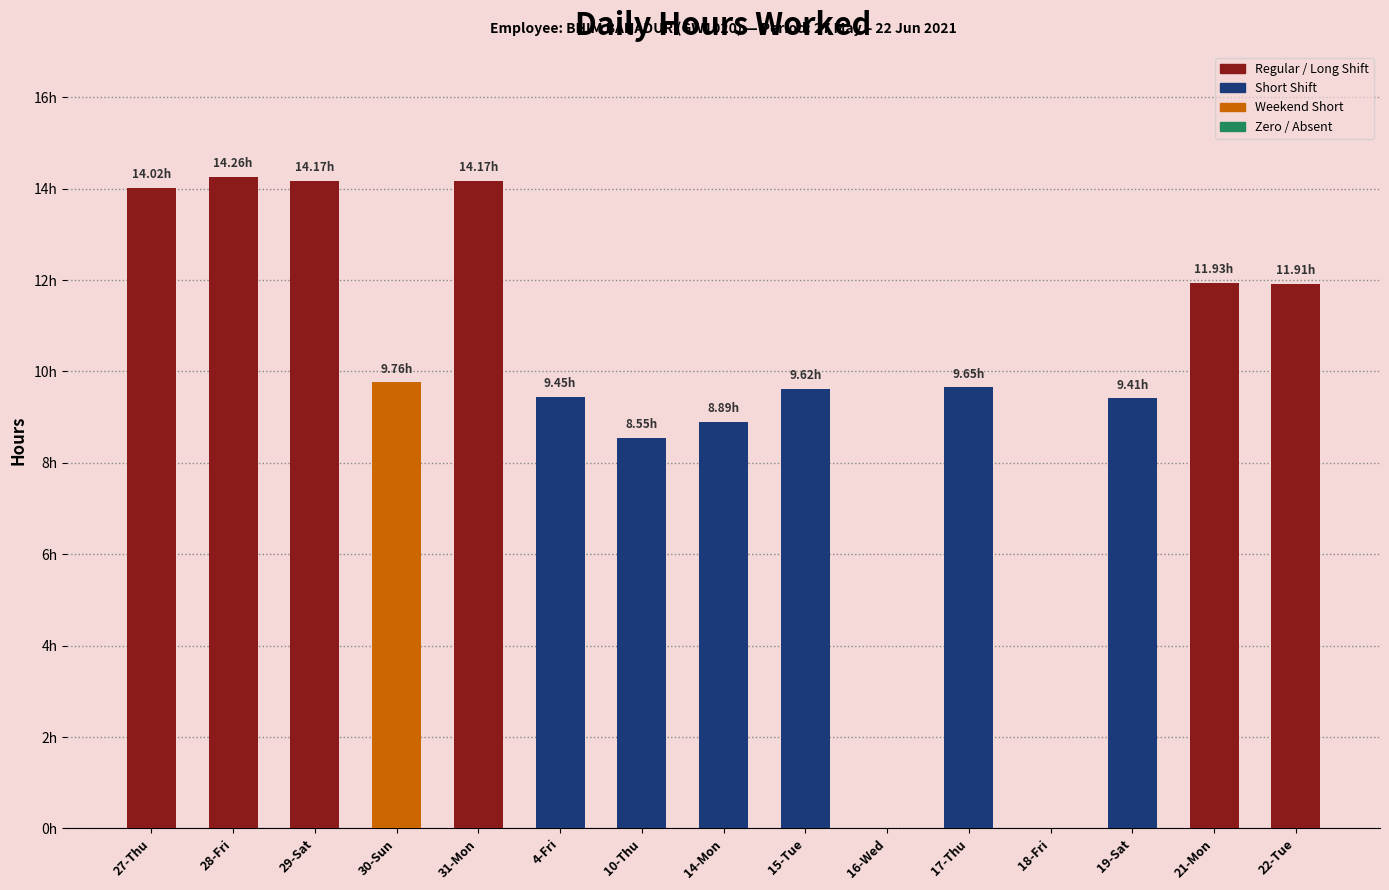

What is the difference between the maximum and minimum values?

14.3